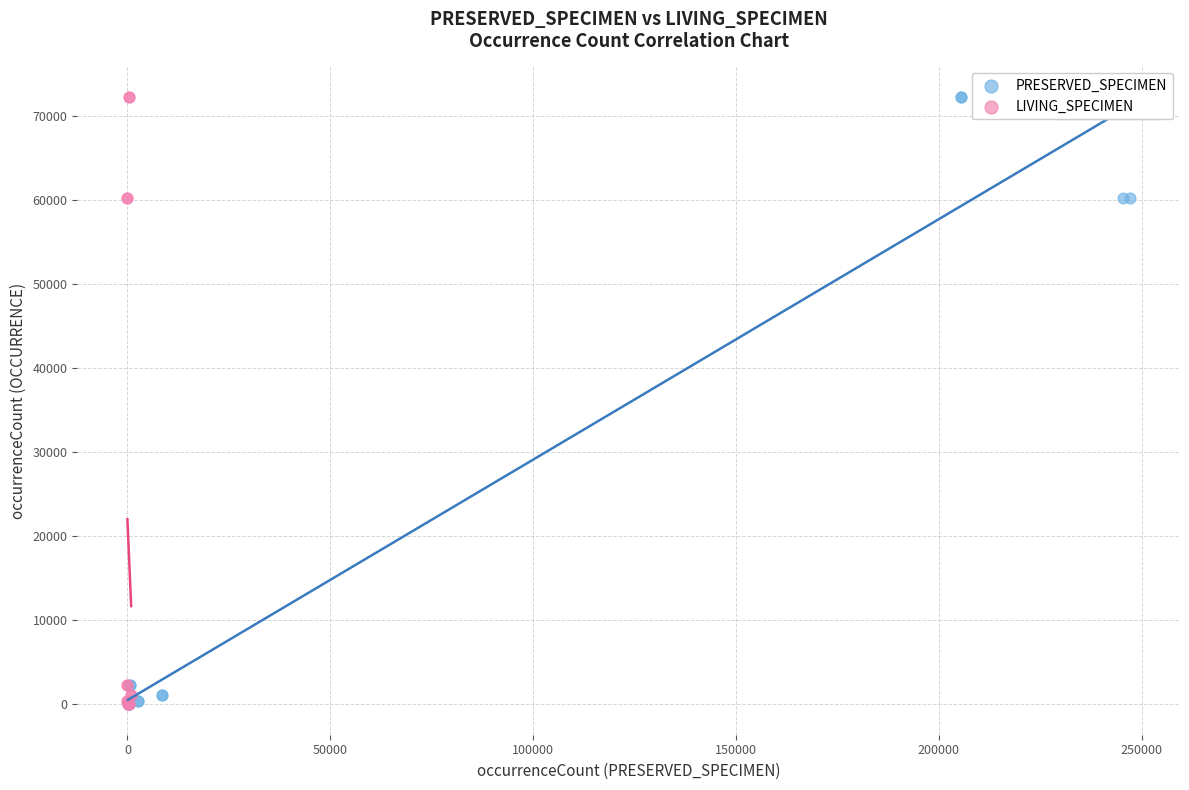

What are all the series names shown in the legend?

PRESERVED_SPECIMEN, LIVING_SPECIMEN